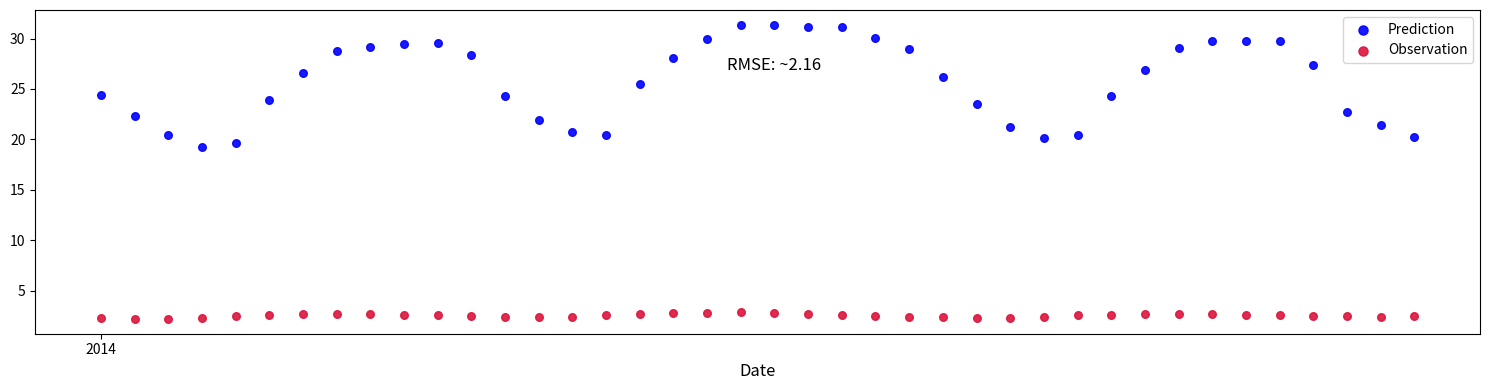

Across all data points, what is the range of X values (max minus min)?

1.6